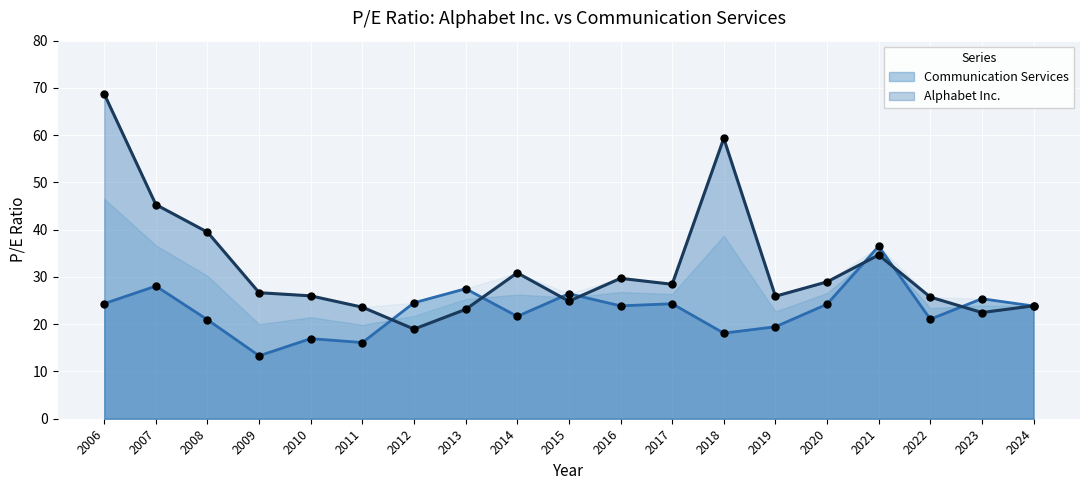

What is the total value across all series at 2011?

39.7